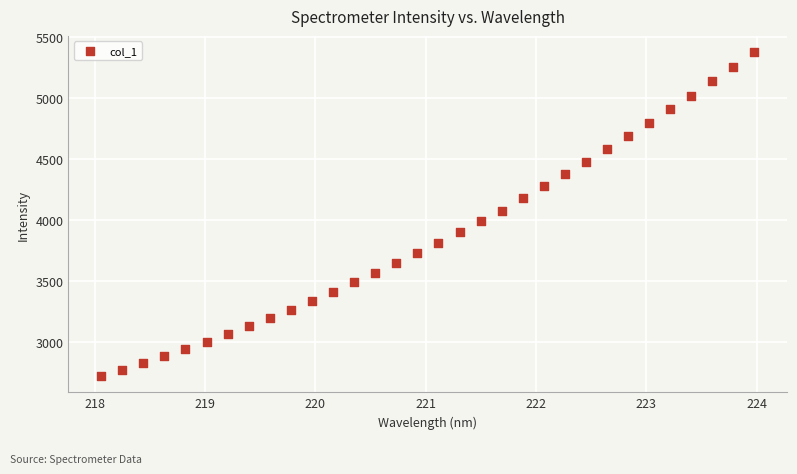

What is the range of Y values (max minus min)?

2661.8